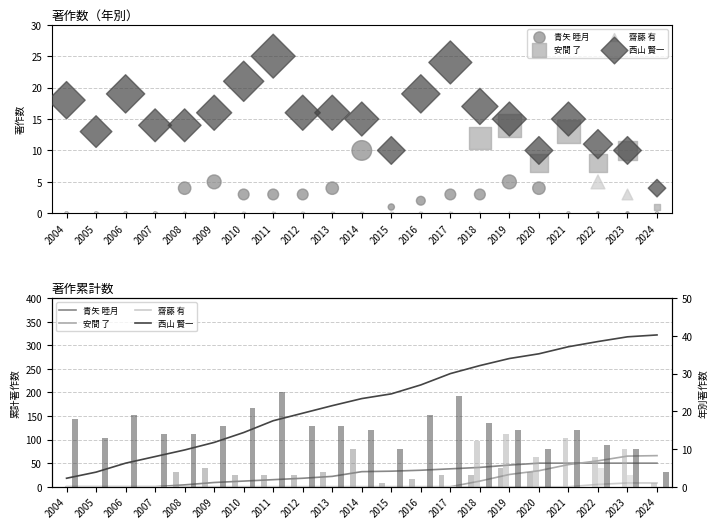

At which category is the sum across all series the highest?

2019